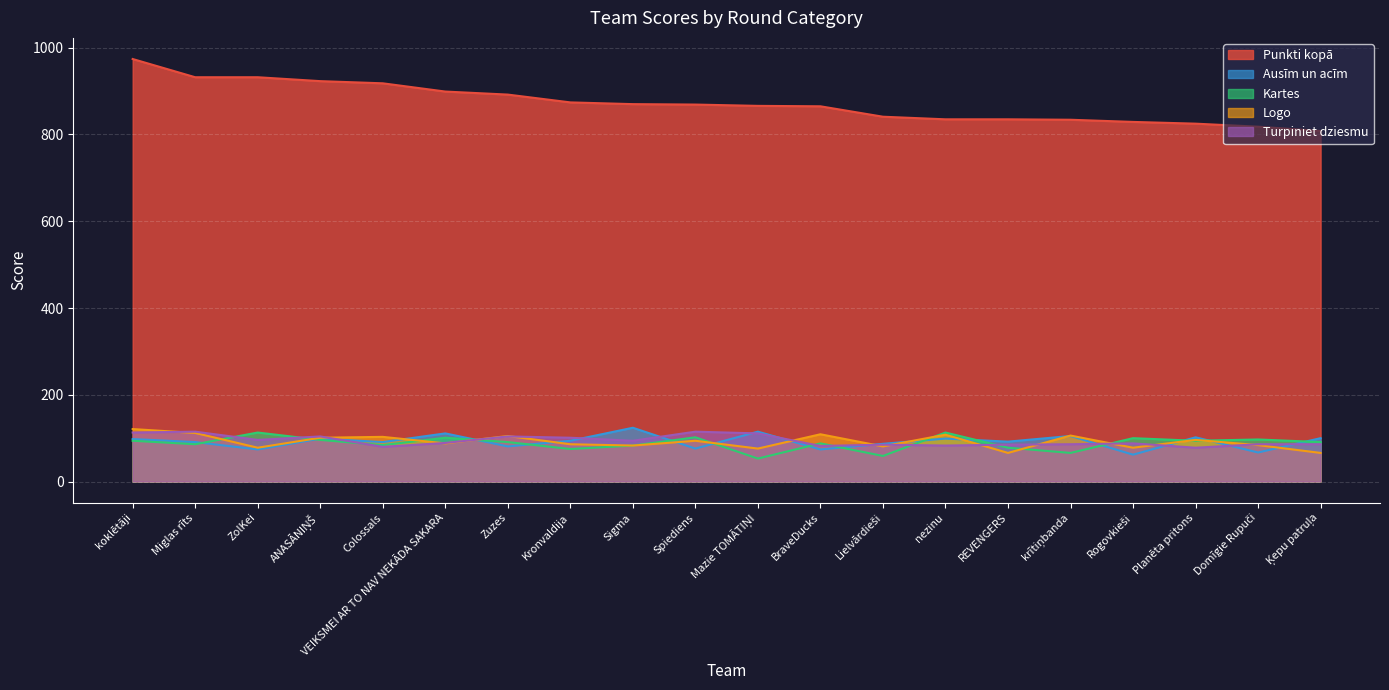

What is the label of the 20th point from the right?

koklētāji